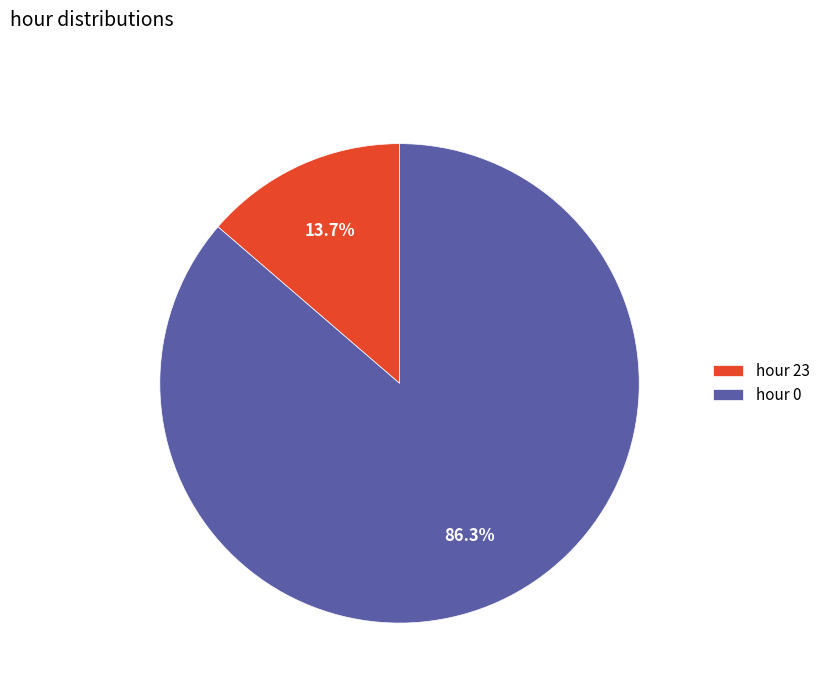

What percentage do hour 0 and hour 23 together represent?

100.0%